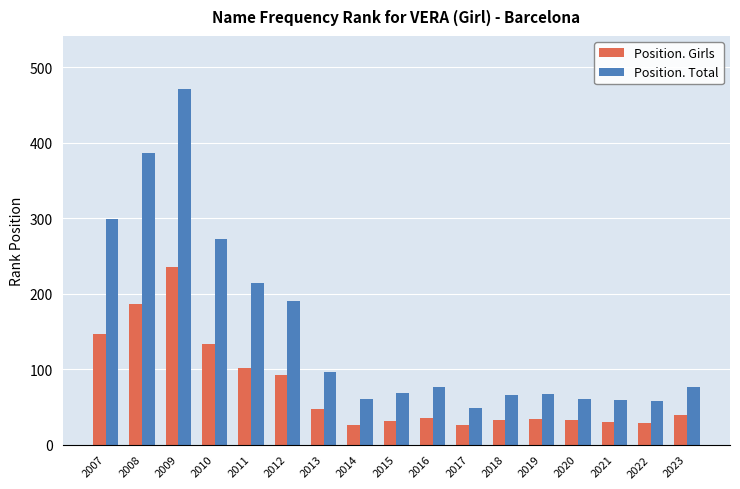

Where is Position. Girls nearest to the value 131?

2010